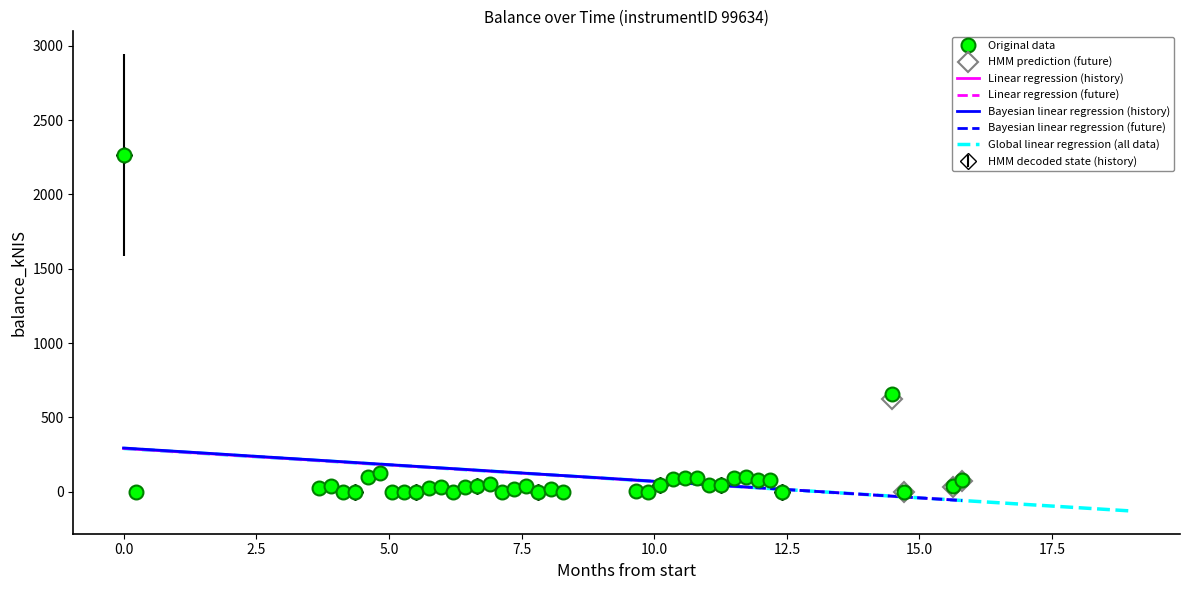

What is the change in value from 2015-01-15 to 2015-06-11?

-2136.1